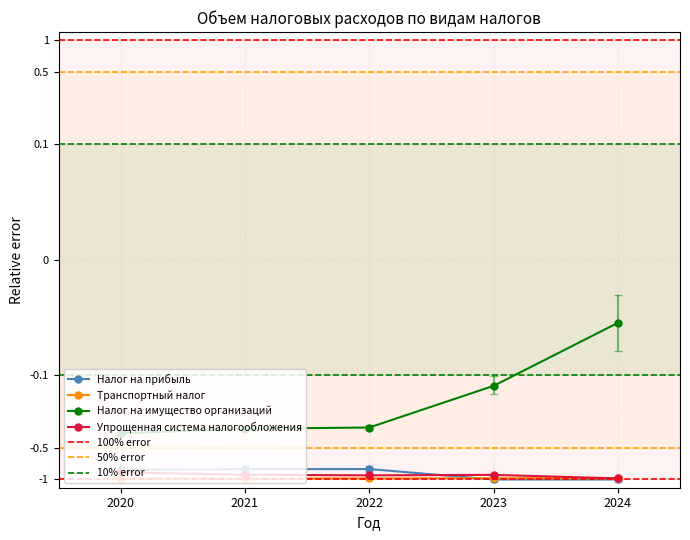

How many intersections are there between Налог на прибыль and Упрощенная система налогообложения?

1